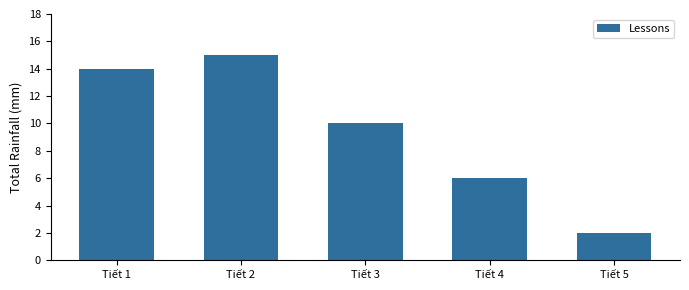

Where does the data first go above 10?

Tiết 1